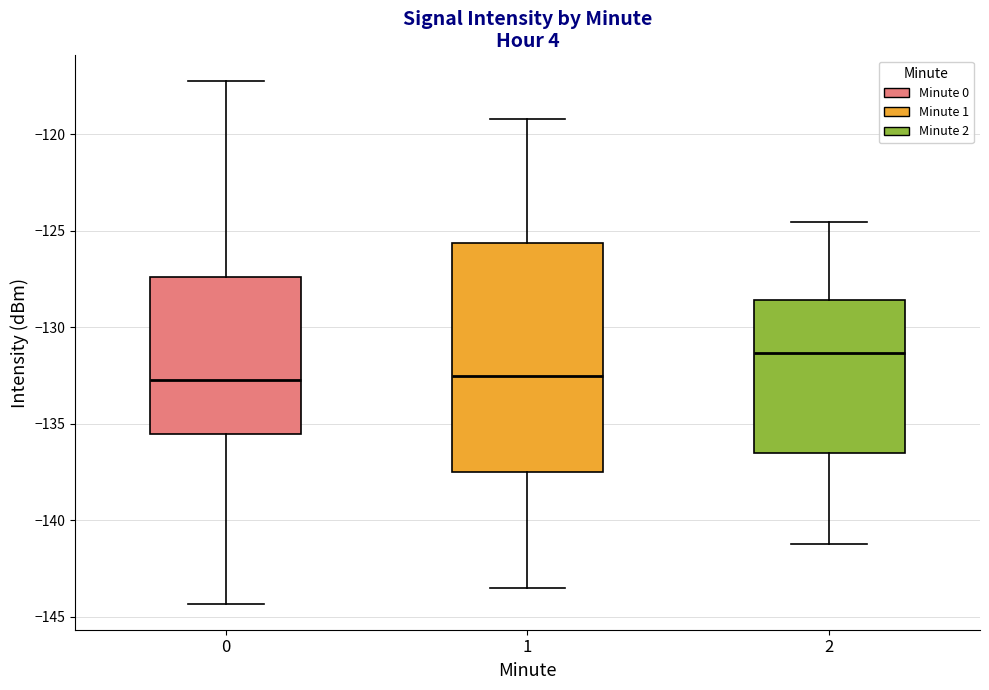

Reading left to right, read every box against the y-axis: the position of its median line, the range the box covers, and the ends of its whiskers. The values are not printed on the chart, so give them approximately, as read against the axis.

0: median -132.5, box -135.5 to -127.5, whiskers -144.5 to -117.5
1: median -132.5, box -137.5 to -125.5, whiskers -143.5 to -119.0
2: median -131.5, box -136.5 to -128.5, whiskers -141.0 to -124.5